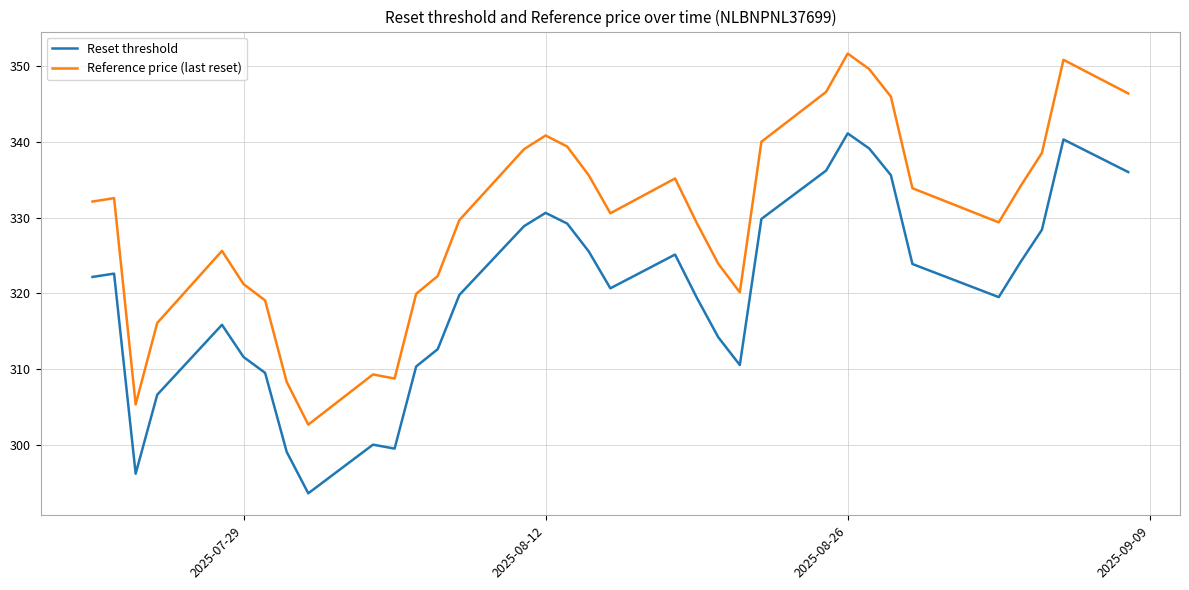

How many data points in Reset threshold are less than 322?

17